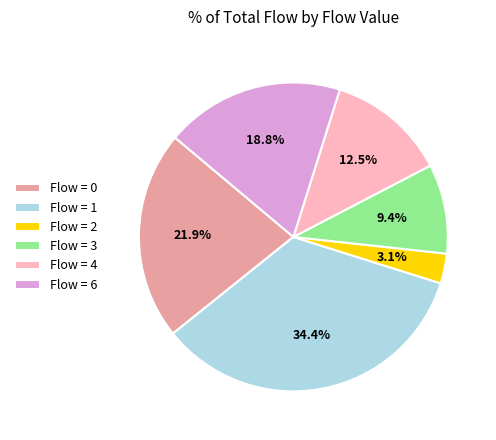

Is there any slice that represents more than half of the pie?

No